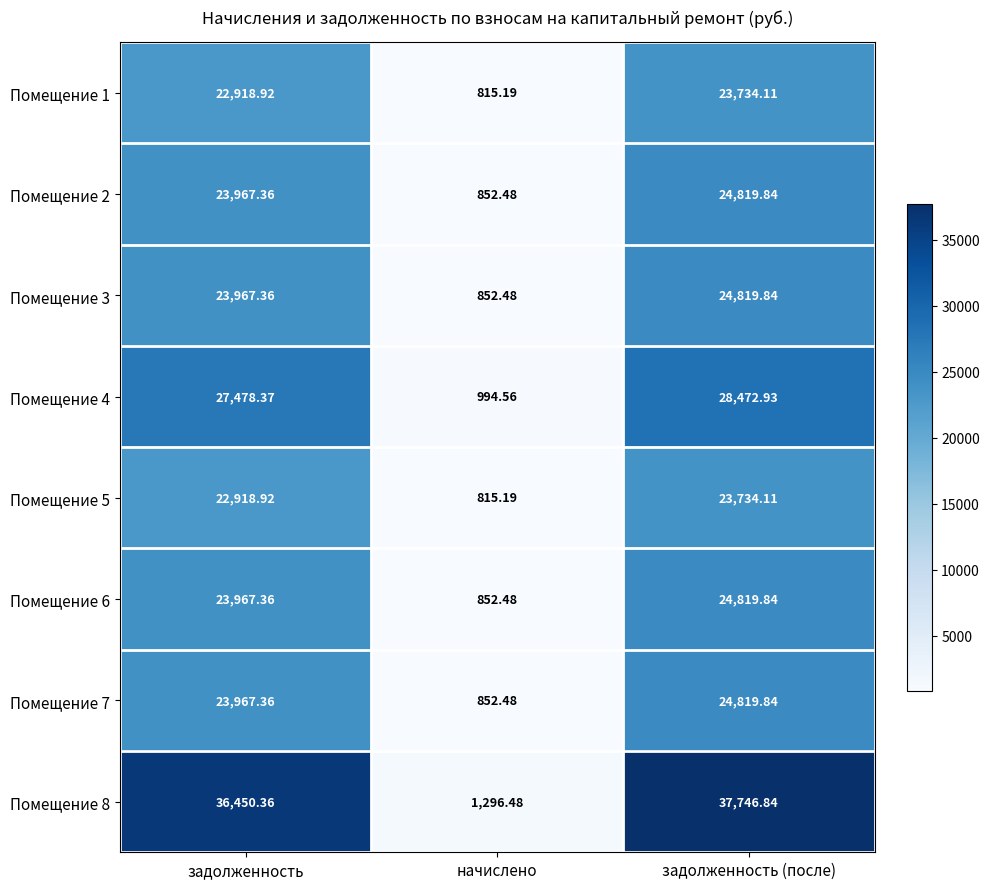

At how many categories does at least one series exceed 19916?

2